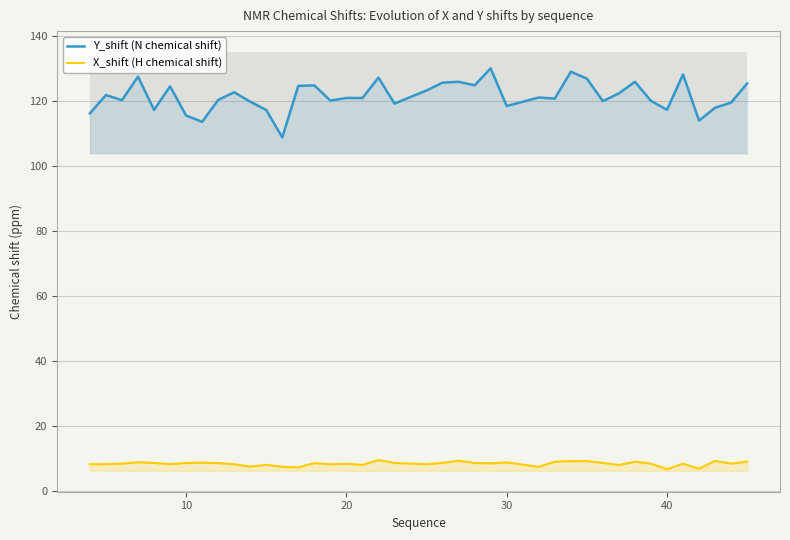

True or false: Y_shift (N chemical shift) and X_shift (H chemical shift) intersect in this chart.

False